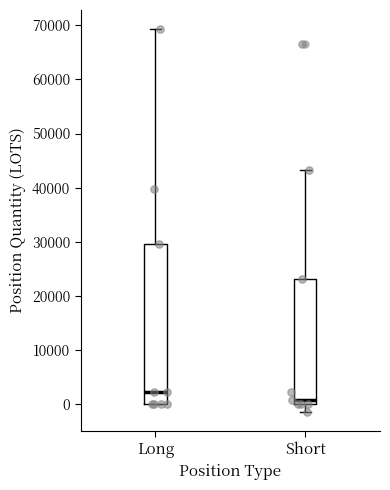

Which box has the highest median line?

Long